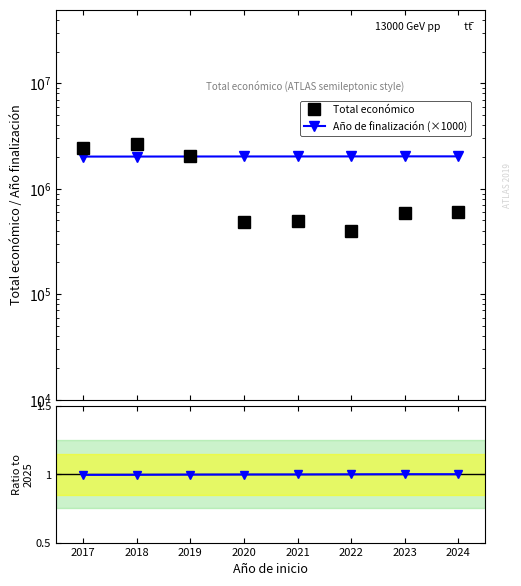

What is the sum of the Ratio to 2025 values at 2022 and 2019?

2.0